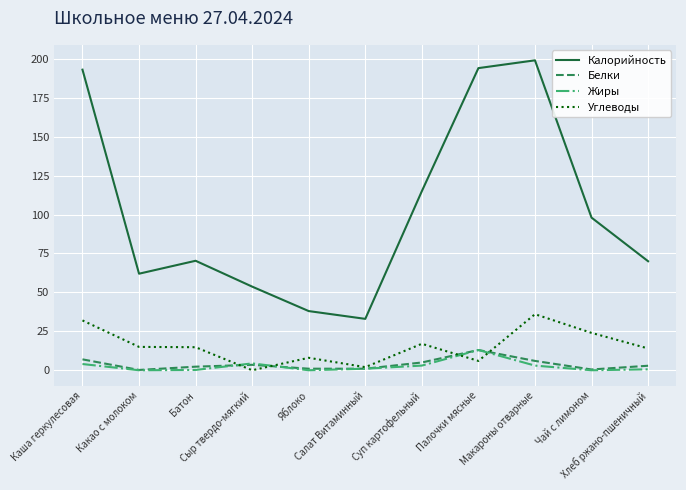

In Белки, how many points are higher than both neighbors (excluding endpoints)?

2